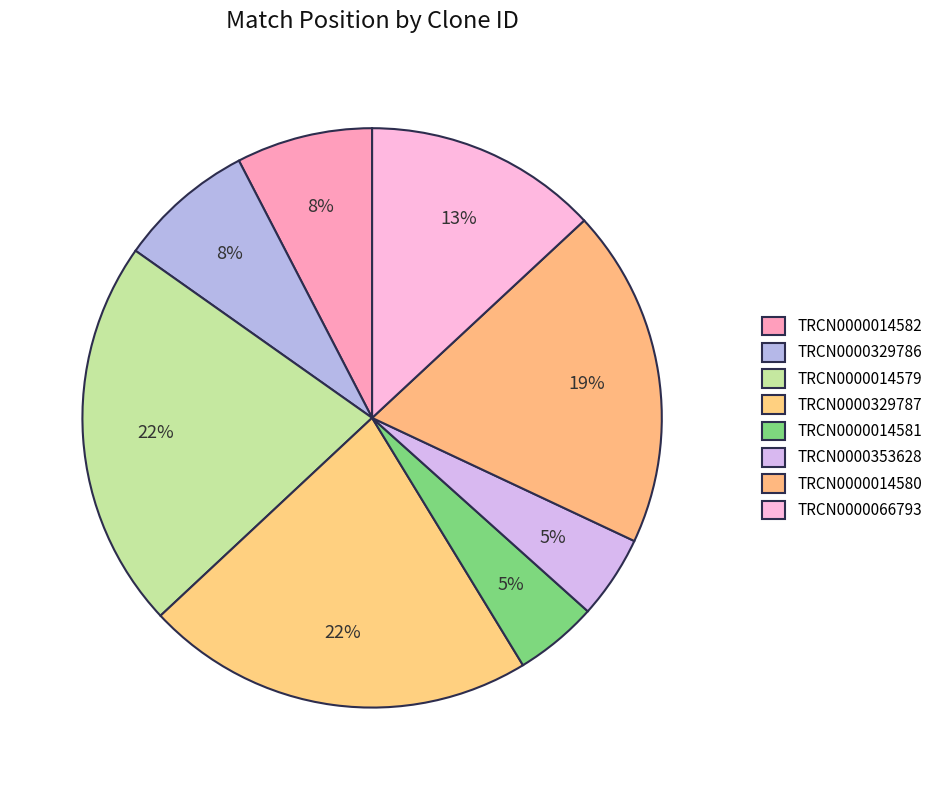

How many segments does this pie chart have?

8